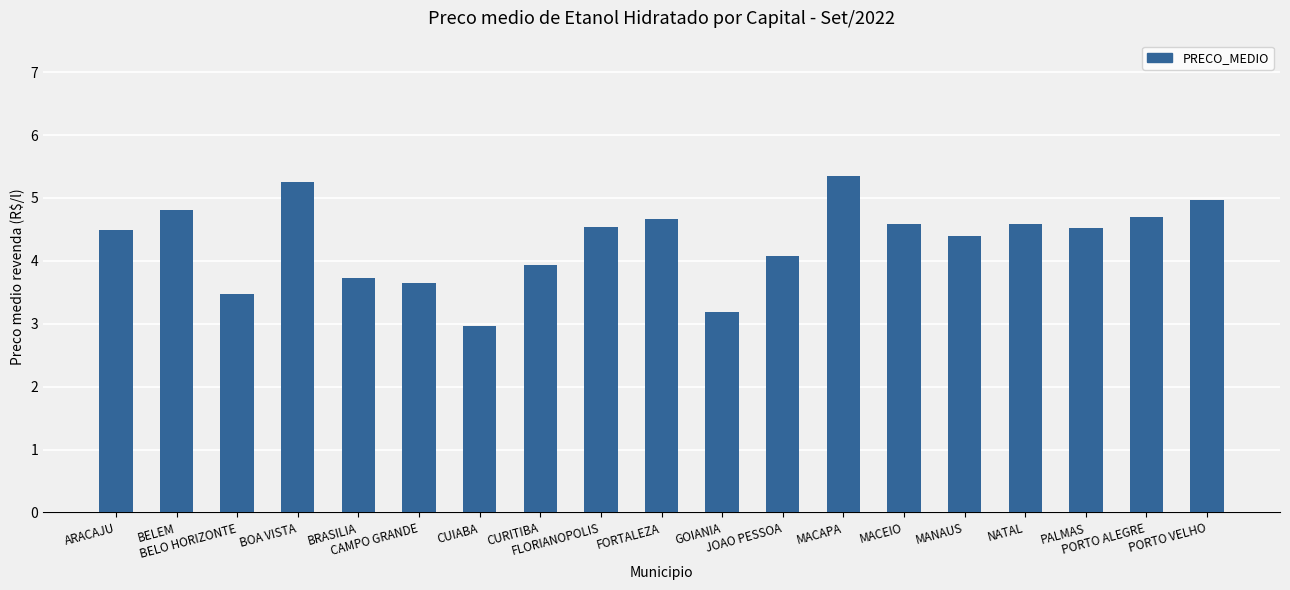

What position from the right is BELEM?

18